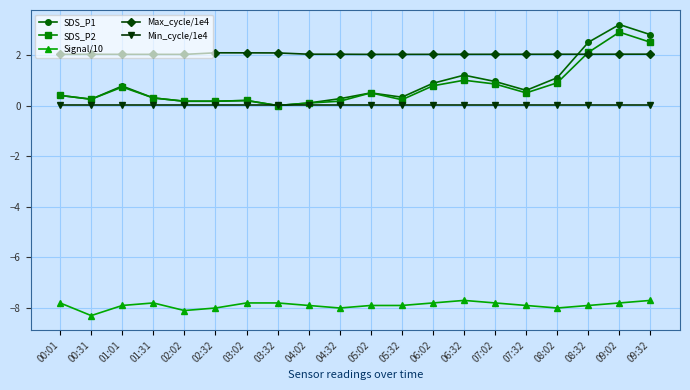

How many values in SDS_P2 are above zero?

19